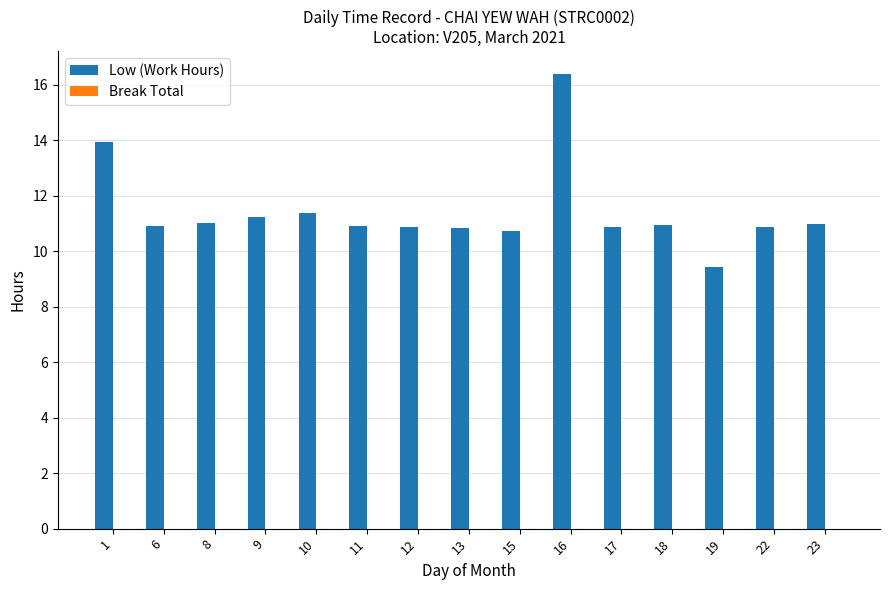

What is the approximate value at 6?

10.9